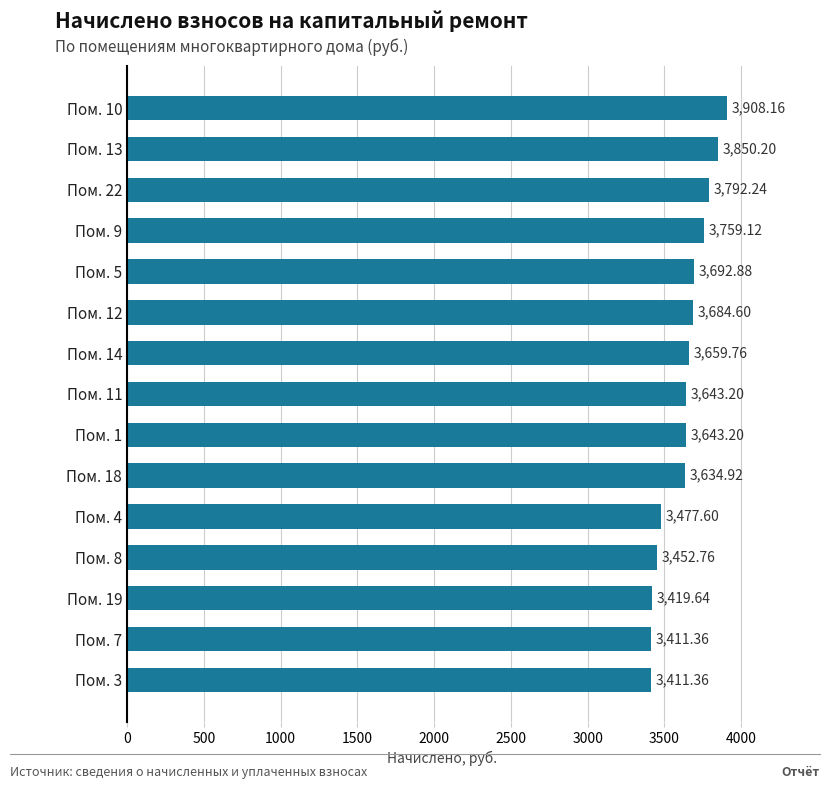

Approximately how many times larger is the value at Пом. 9 compared to Пом. 5?

1.0